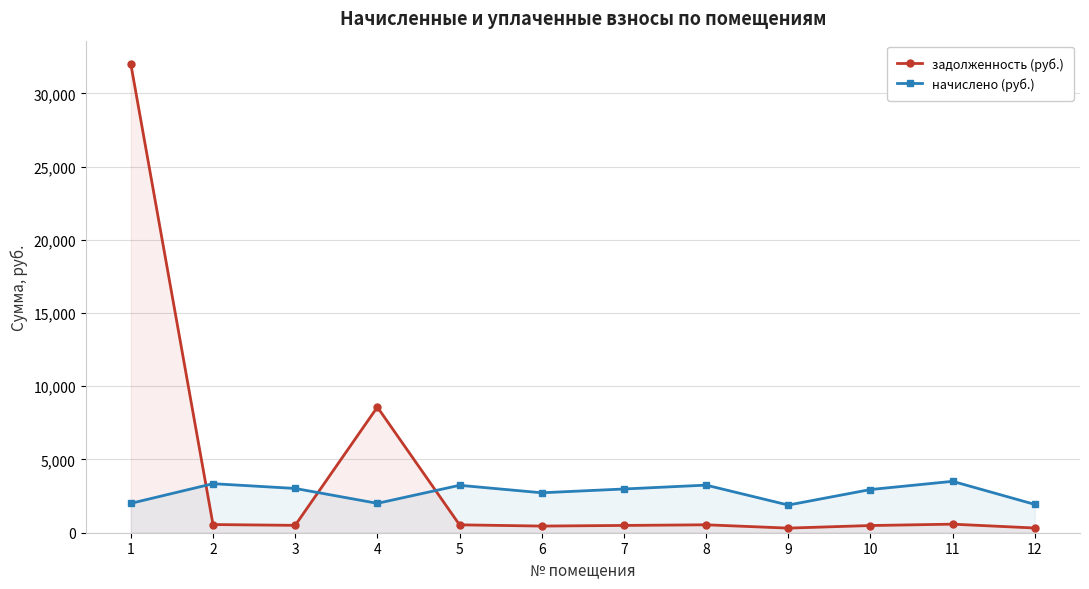

Which has a higher value, 12 or 11?

11